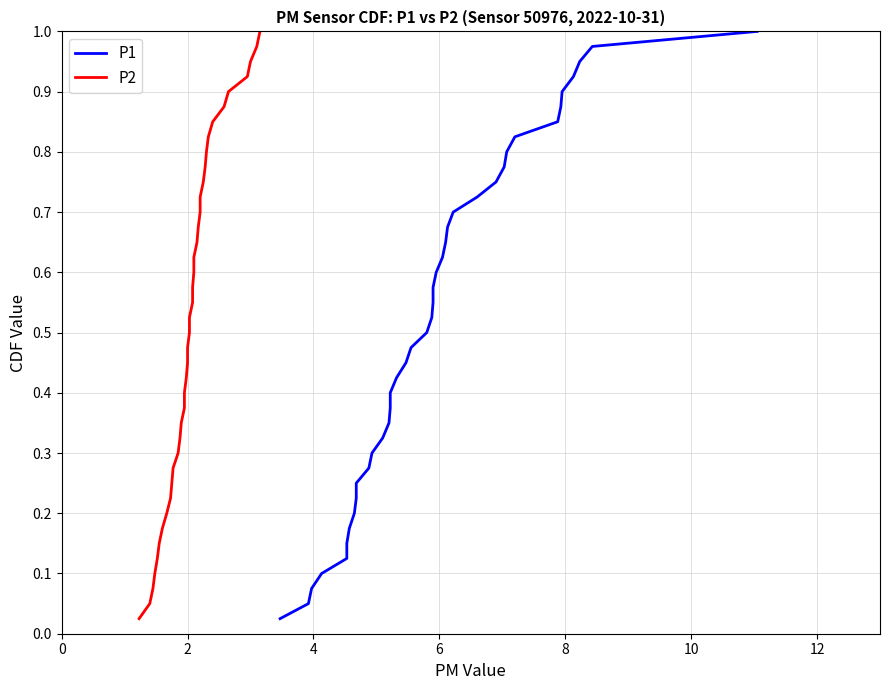

True or false: P2 and P1 intersect in this chart.

False